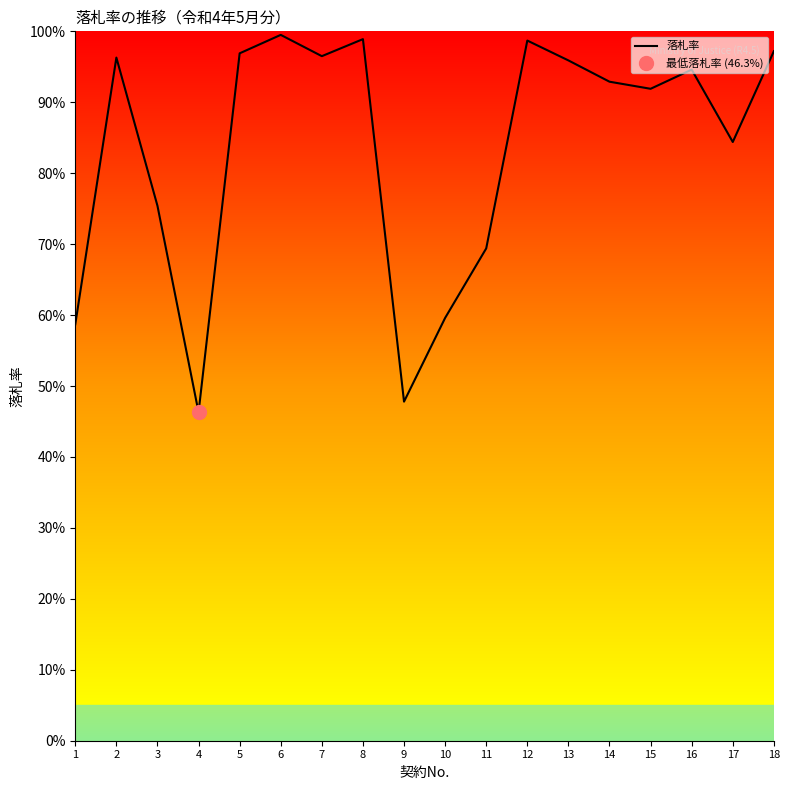

Read the value at 10.

59.6